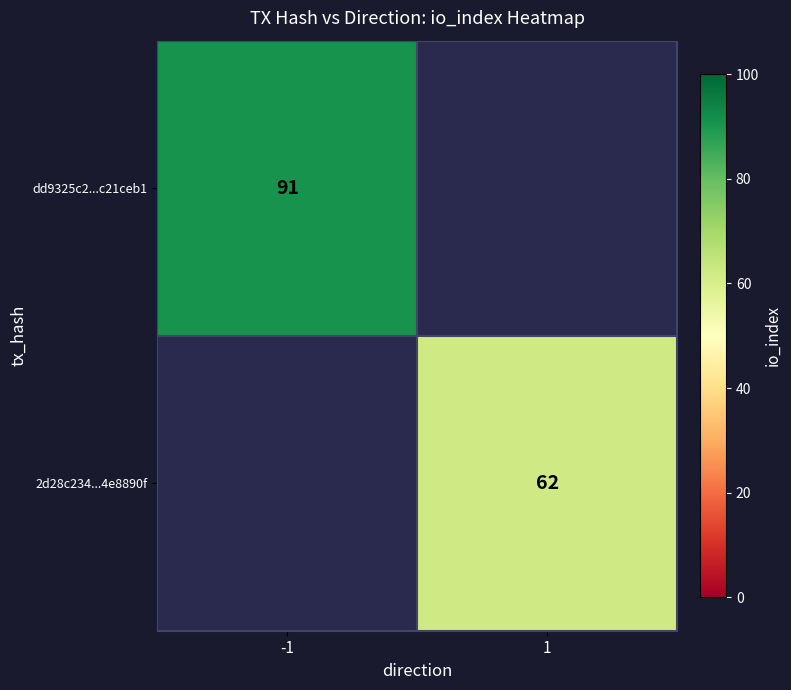

True or false: dd9325c2...c21ceb1 has a value of 91 at -1.

True